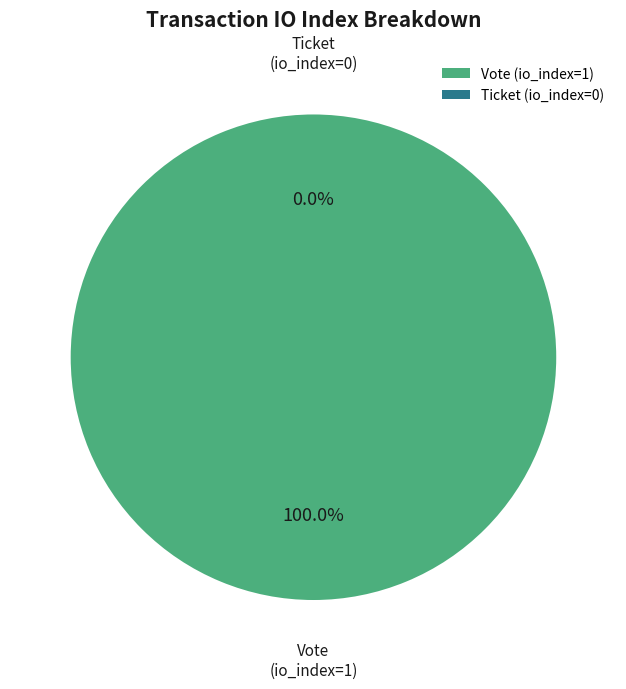

Is it true that Ticket (io_index=0) is 1% of the pie?

False